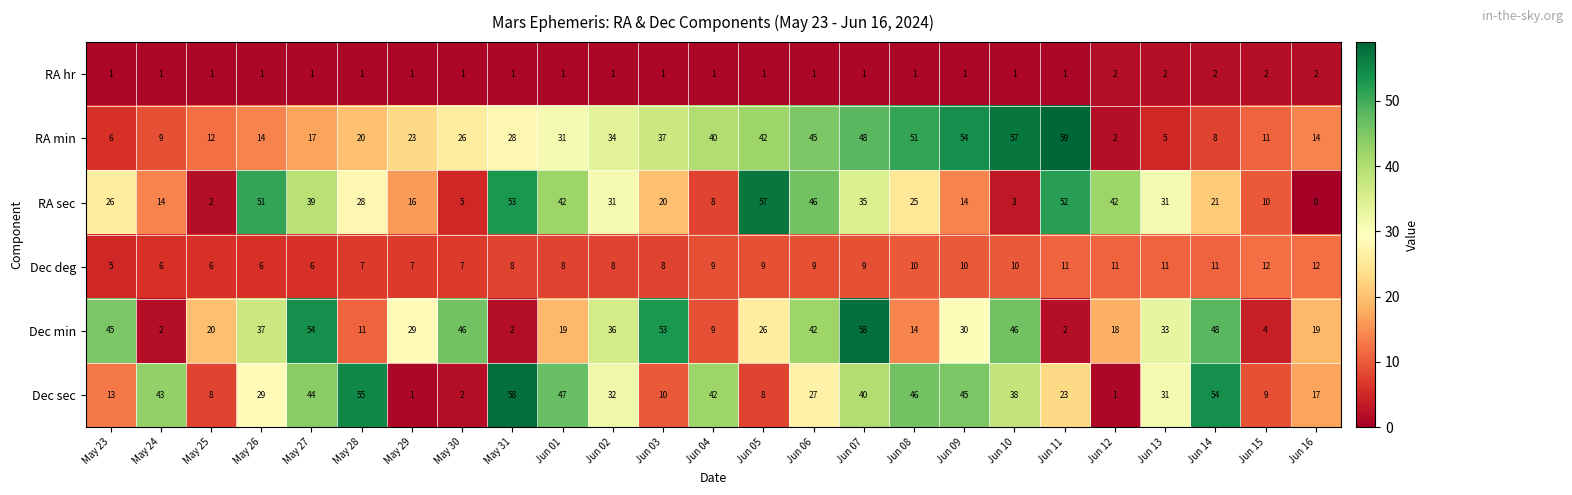

Count the number of categories in the chart.

25